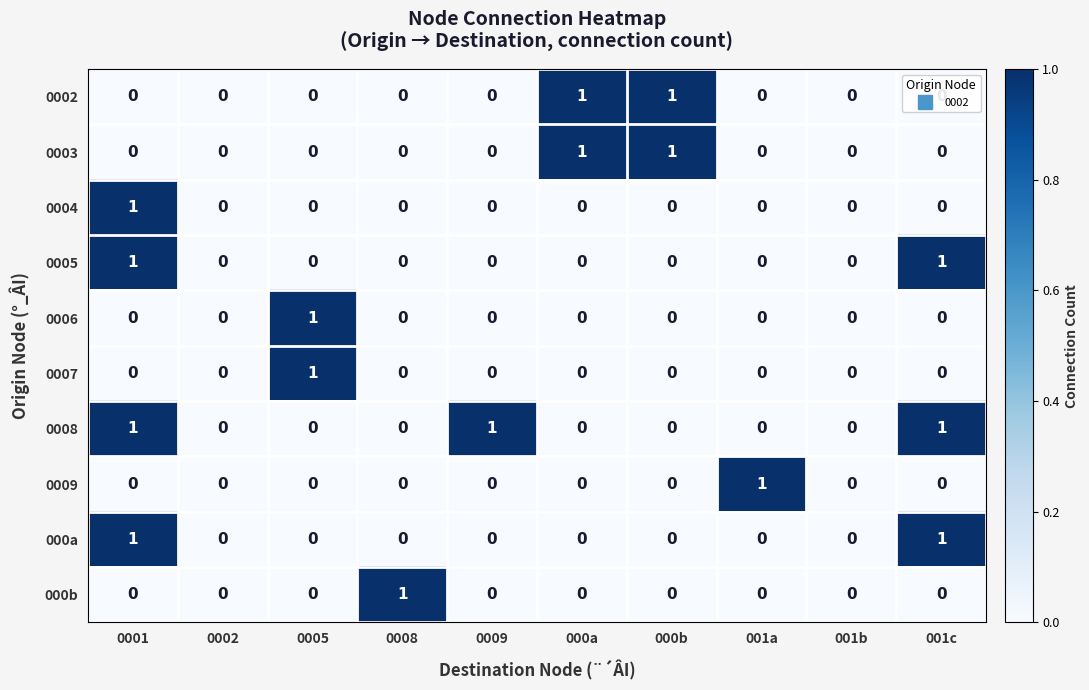

Count the 0006 values in the range 0 to 1.

10